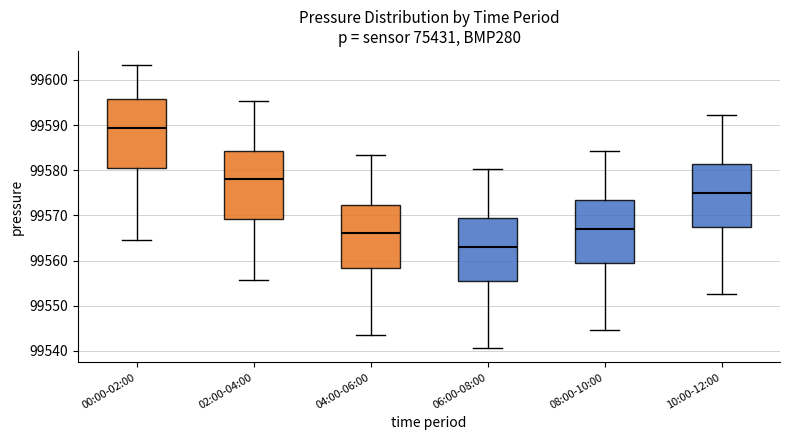

Reading left to right, transcribe this box plot: for each box, give where its median line is, the range the box spans, and where its two whiskers end, as read against the y-axis. The values are not printed on the chart, so give them approximately, as read against the axis.

00:00-02:00: median 99589, box 99580 to 99596, whiskers 99565 to 99603
02:00-04:00: median 99578, box 99569 to 99584, whiskers 99556 to 99595
04:00-06:00: median 99566, box 99558 to 99572, whiskers 99544 to 99583
06:00-08:00: median 99563, box 99555 to 99569, whiskers 99541 to 99580
08:00-10:00: median 99567, box 99559 to 99573, whiskers 99545 to 99584
10:00-12:00: median 99575, box 99567 to 99581, whiskers 99553 to 99592